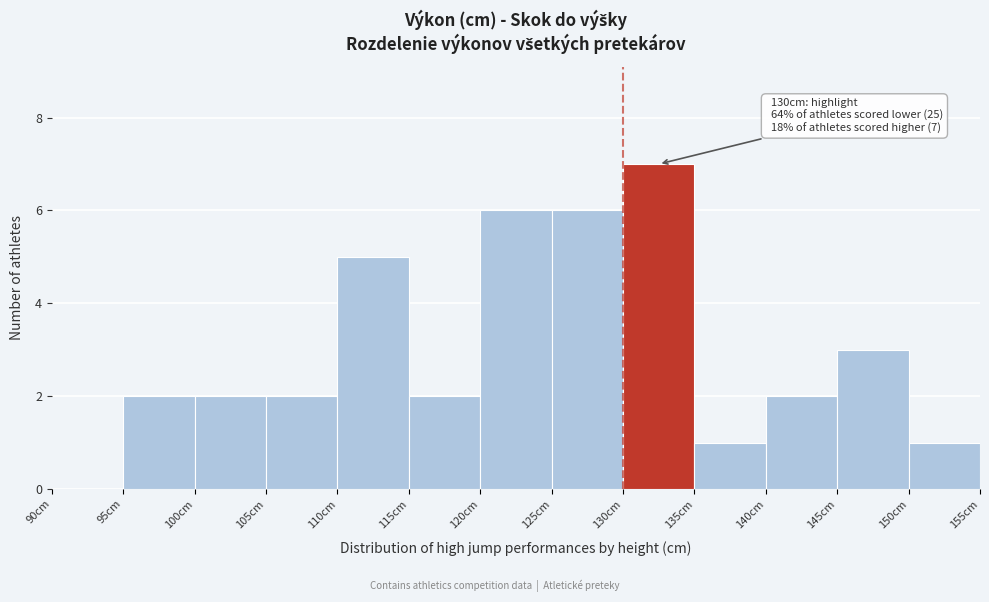

Over which range of the x-axis is the bar tallest?

130 to 135